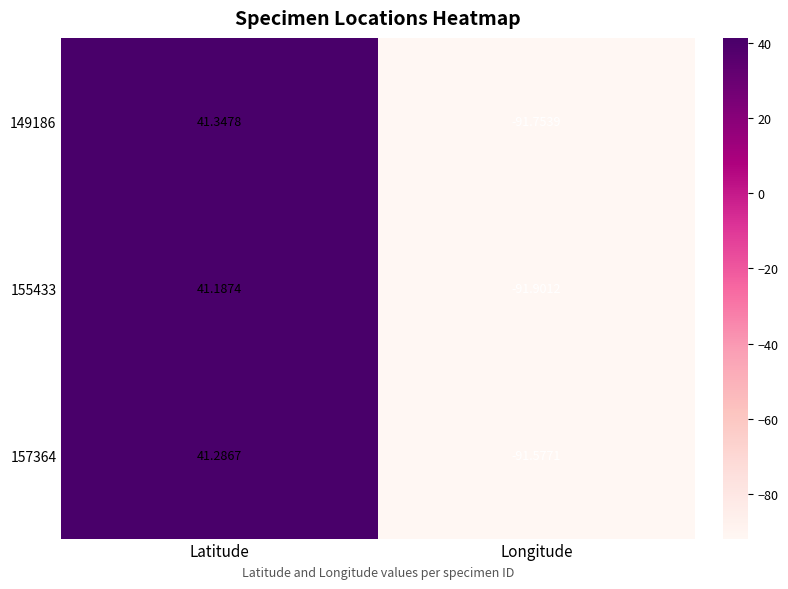

At which label does 157364 reach its minimum?

Longitude